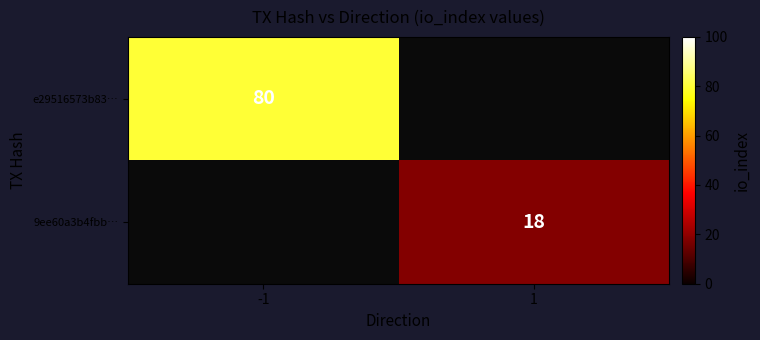

Is it true that 9ee60a3b4fbb… equals 9.4 at 1?

False